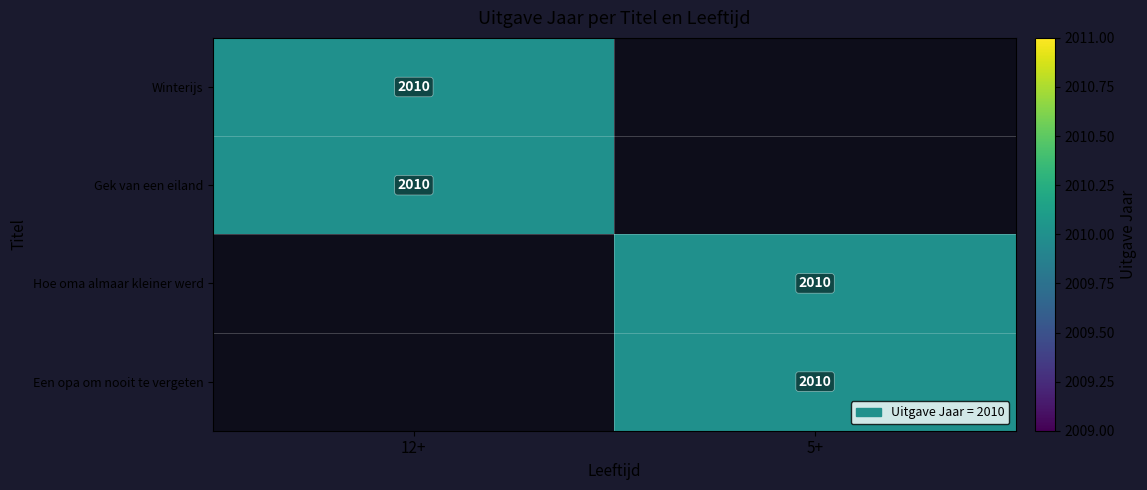

The Winterijs series shows 2010 at 12+. True or false?

True